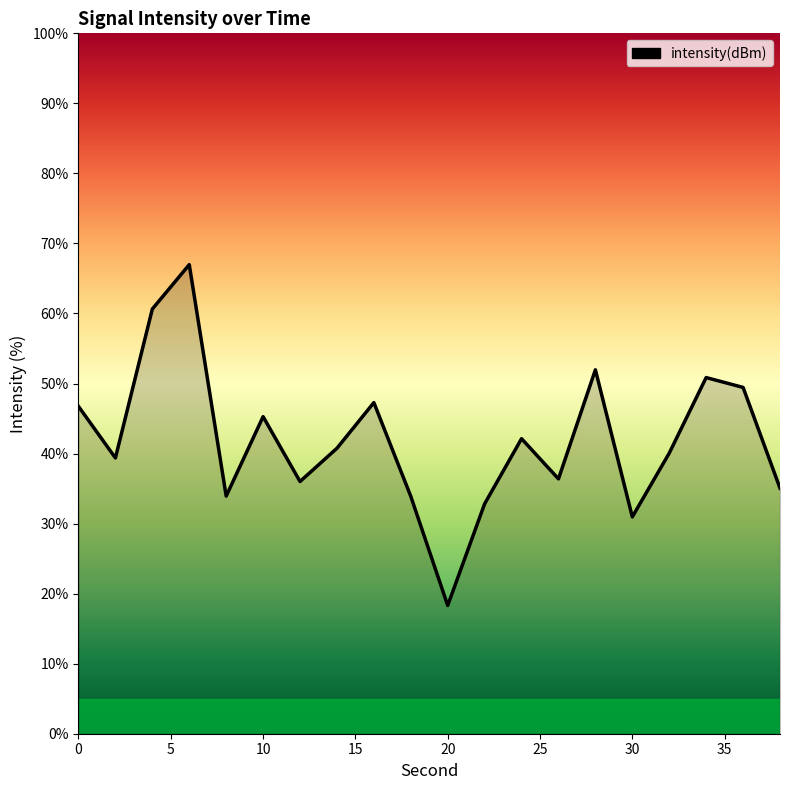

What is the greatest value displayed?

67.0